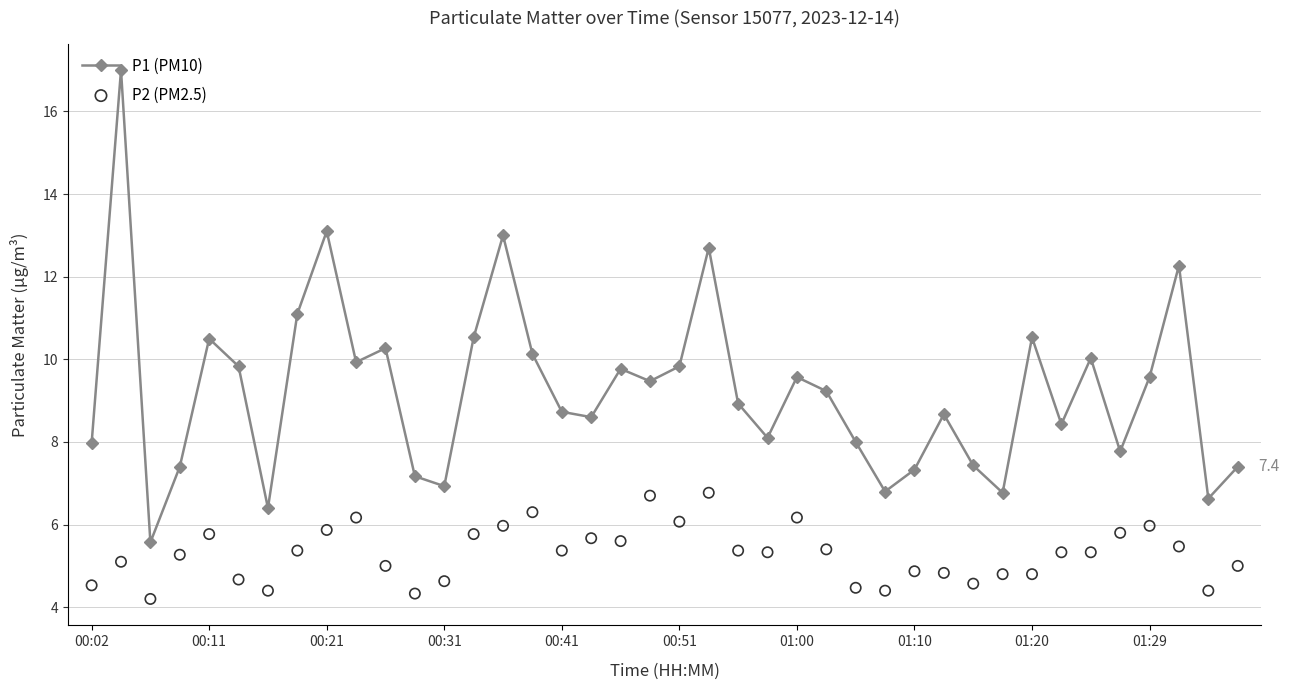

Which series has the largest total across all categories?

P1 (PM10)